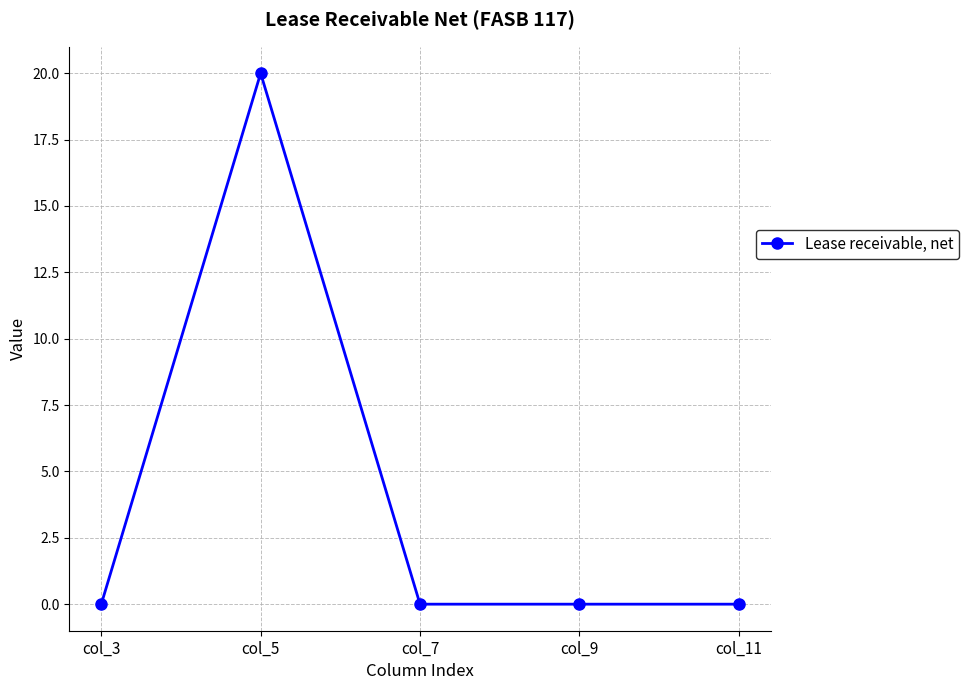

What is the greatest value displayed?

20